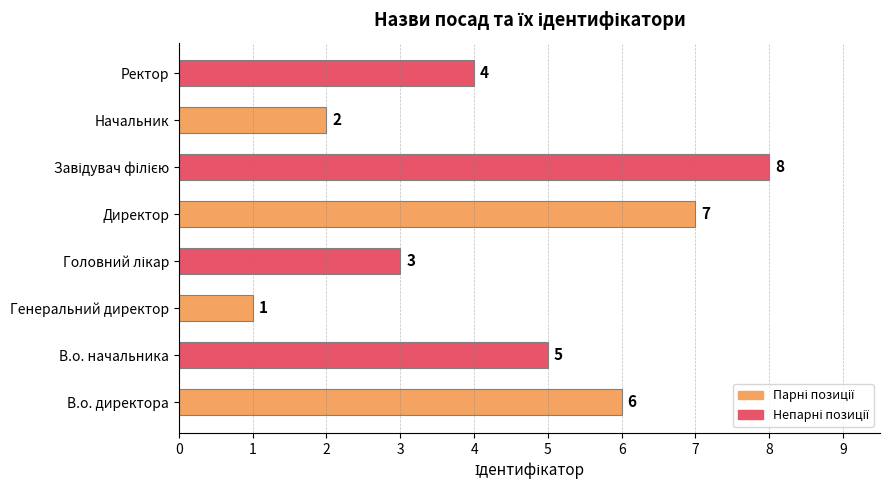

The chart shows a value of 2 at В.о. начальника. True or false?

False